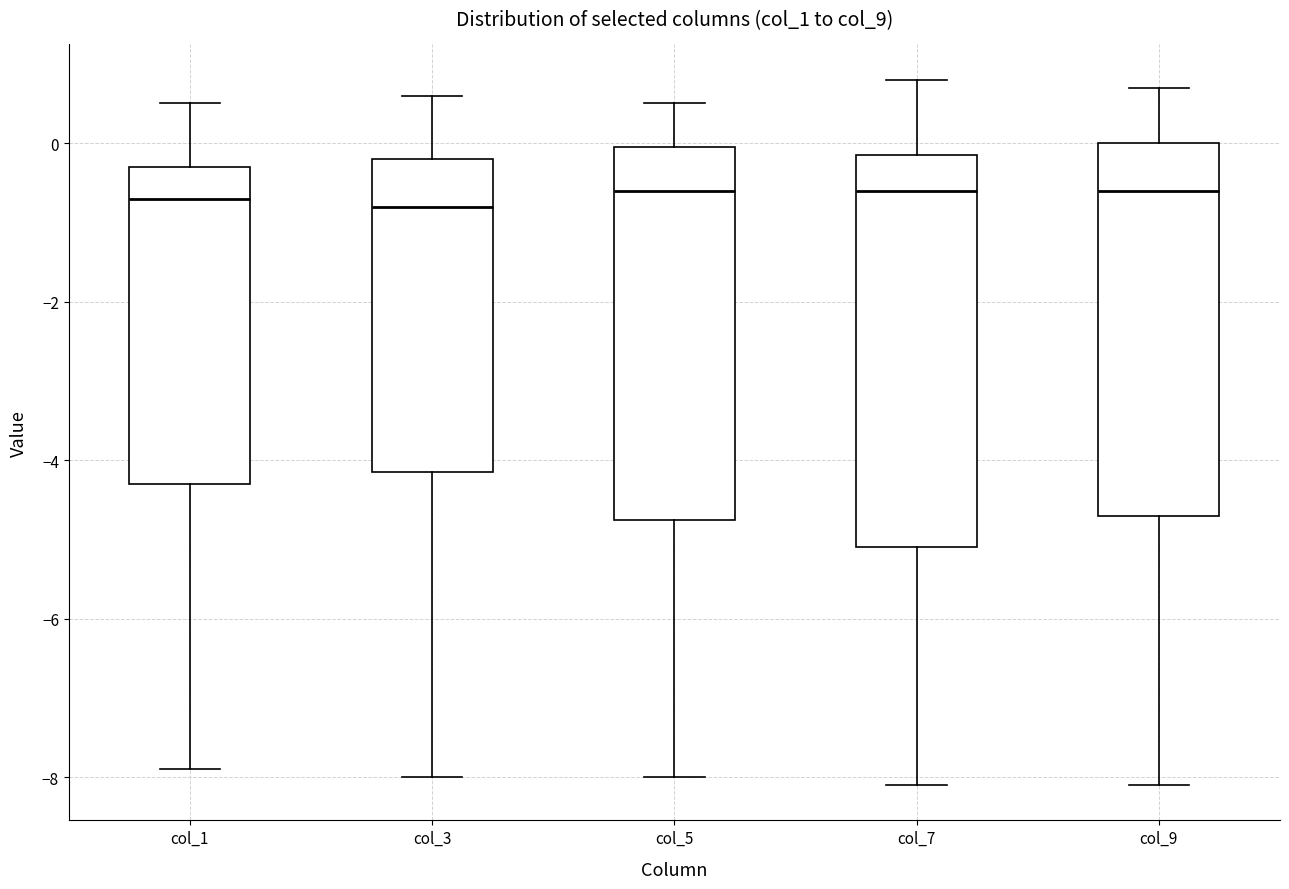

Where does the lower whisker of the box for col_9 end on the y-axis? The values are not printed on the chart, so give them approximately, as read against the axis.

-8.0